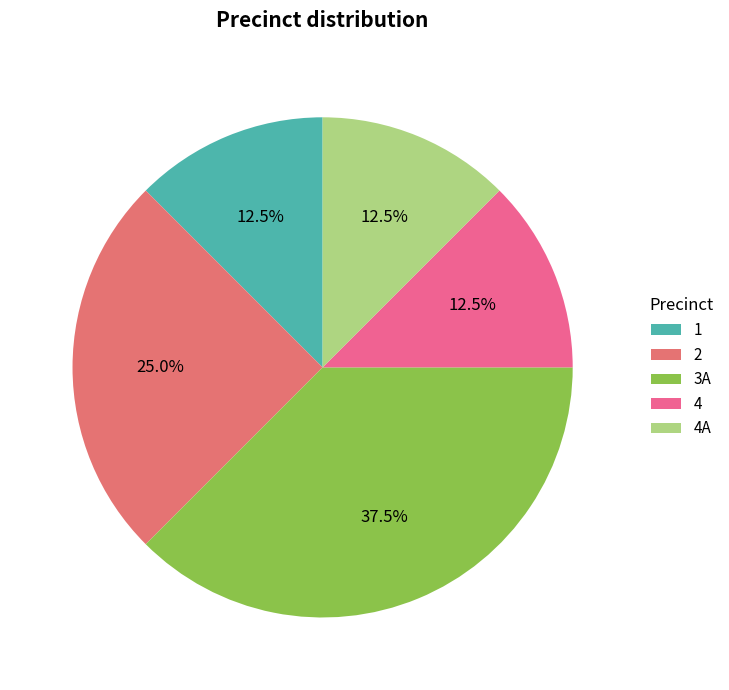

Count the number of slices in the pie.

5